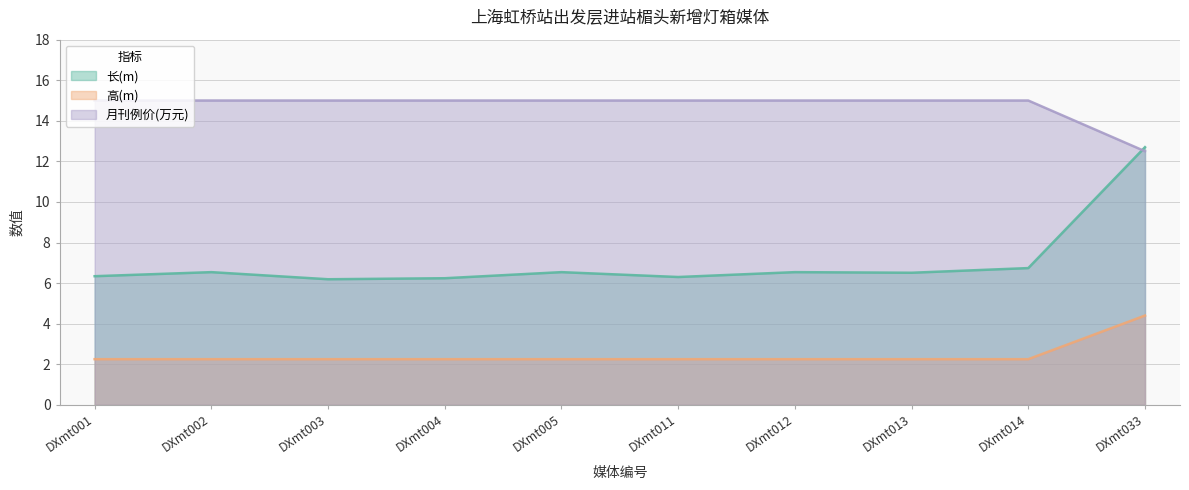

At which label is 月刊例价(万元) closest to 13?

DXmt033